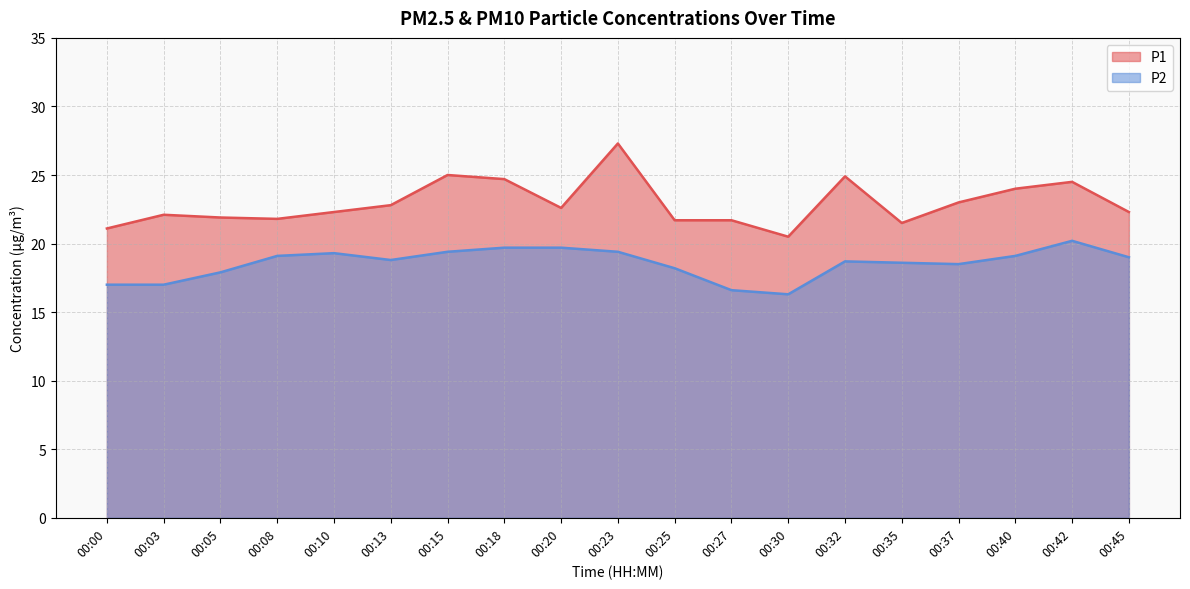

What is the minimum value for P1?

20.5